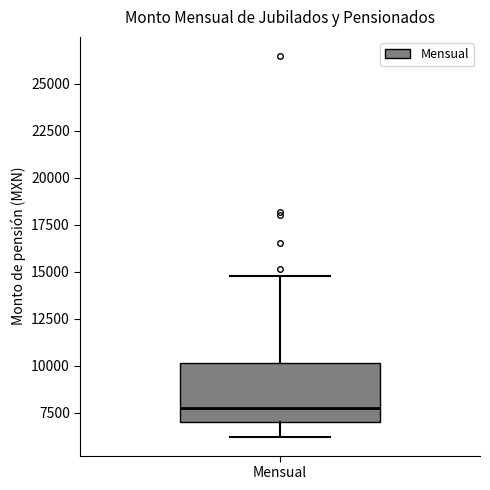

Transcribe this box plot: give where the median line is, the range the box spans, and where the two whiskers end, as read against the y-axis. The values are not printed on the chart, so give them approximately, as read against the axis.

median 7500, box 7000 to 10000, whiskers 6000 to 15000